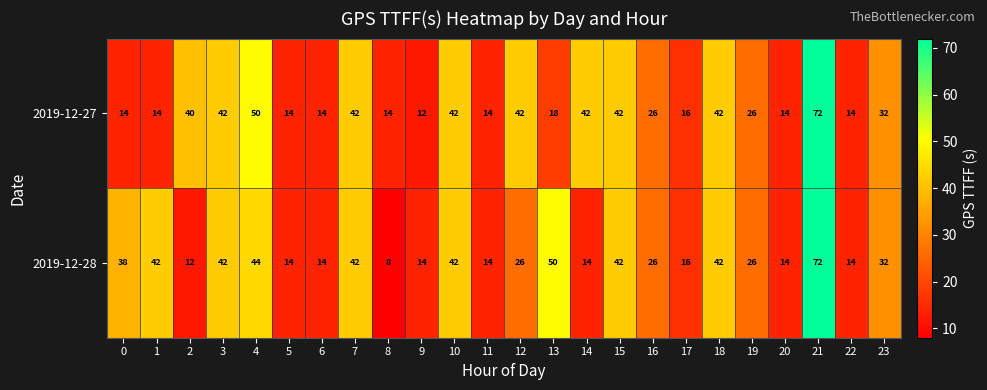

Which series has the widest spread of values?

2019-12-28